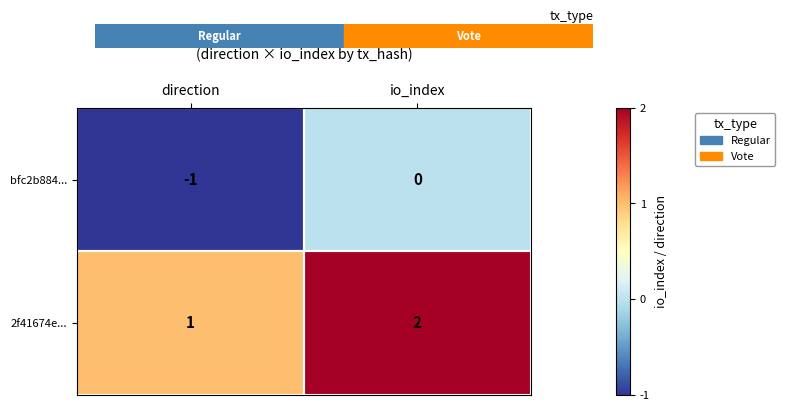

At io_index, list the series in order from largest to smallest.

2f41674e..., bfc2b884...